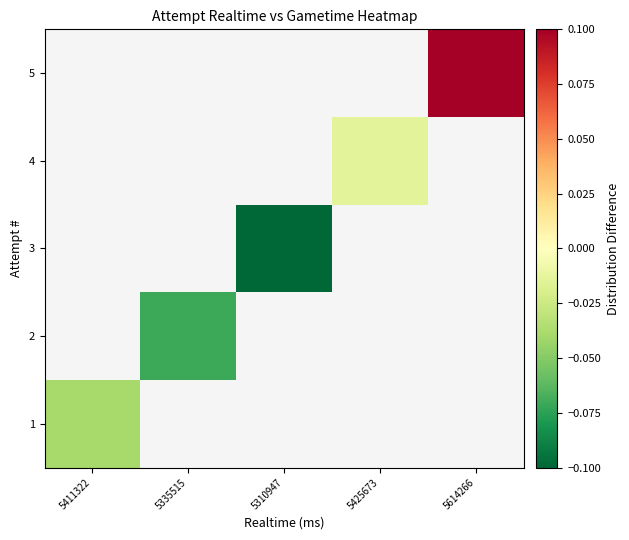

How many data points does each series have?

5